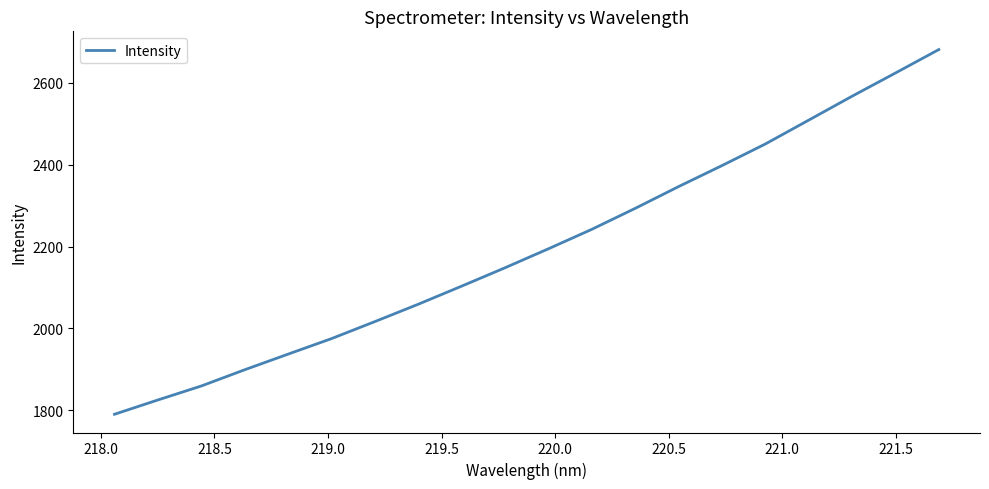

Does the chart have visible grid lines?

No